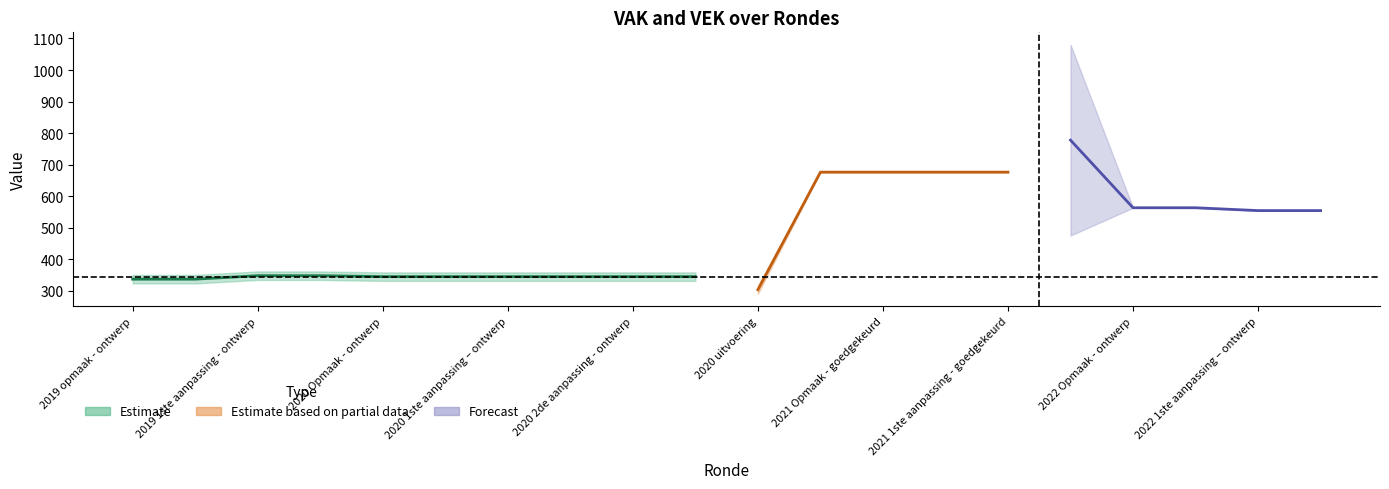

The value of VAK at 2022 1ste aanpassing – goedgekeurd is 312. True or false?

False